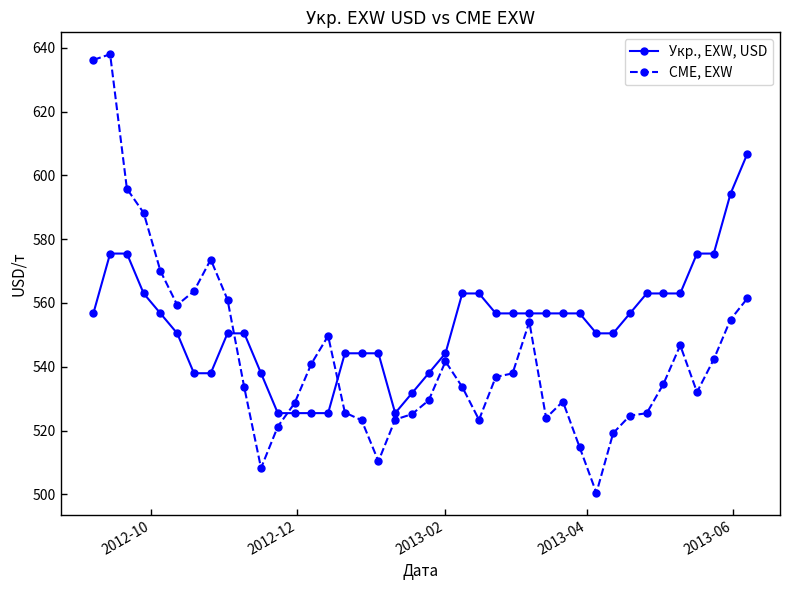

How many times do Укр., EXW, USD and CME, EXW cross each other?

3